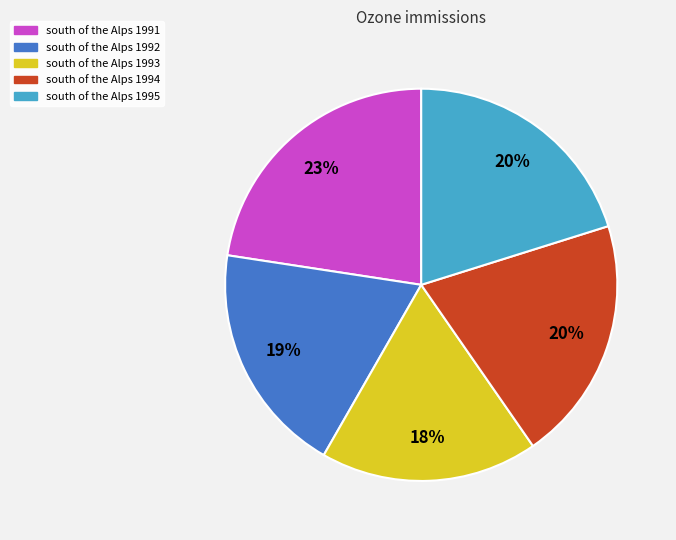

Is there a majority slice in this chart?

No